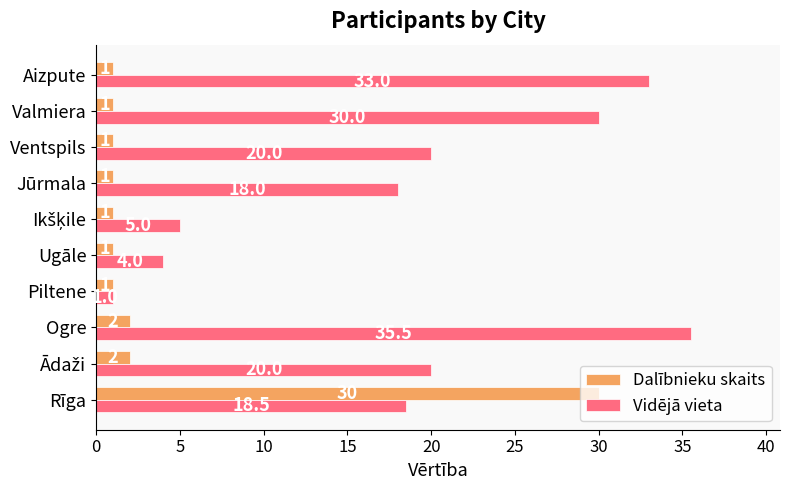

At which label is Vidējā vieta closest to 18?

Jūrmala